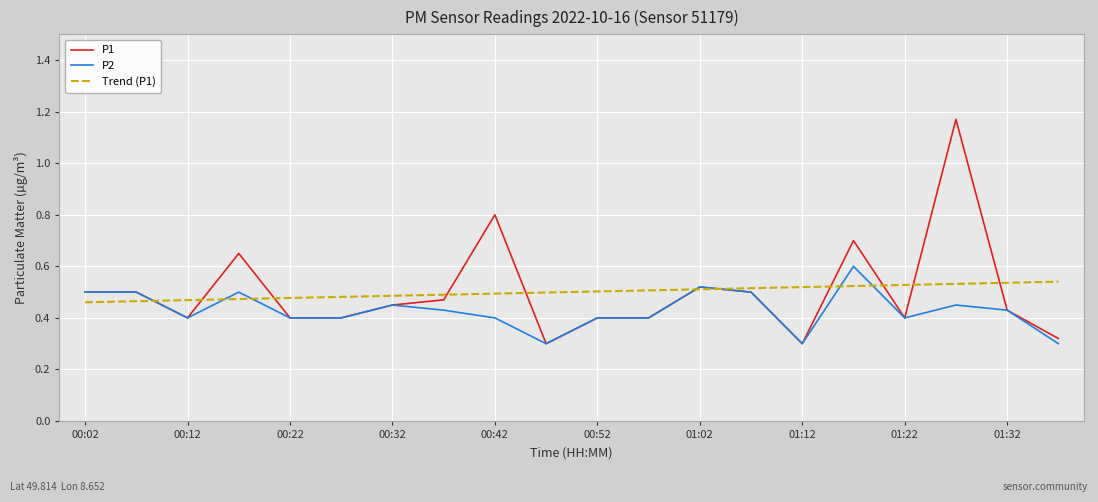

Which series has the largest range (max minus min)?

P1